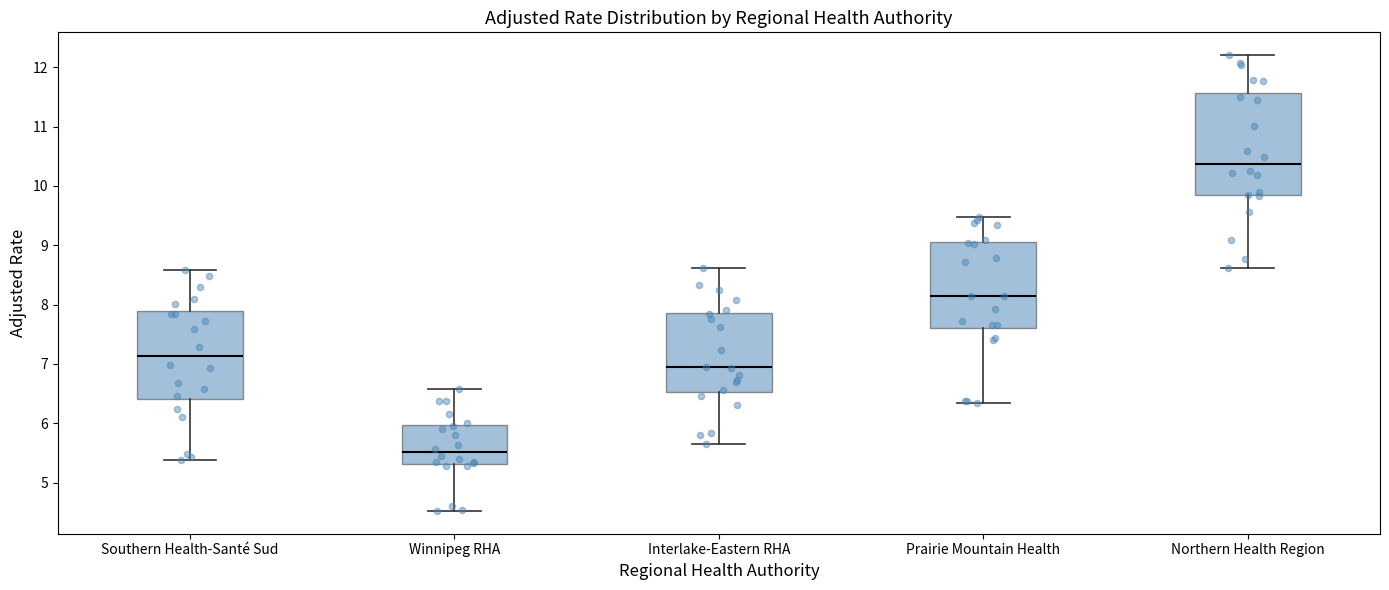

Comparing the boxes themselves (not the whiskers), which one is the tallest?

Northern Health Region